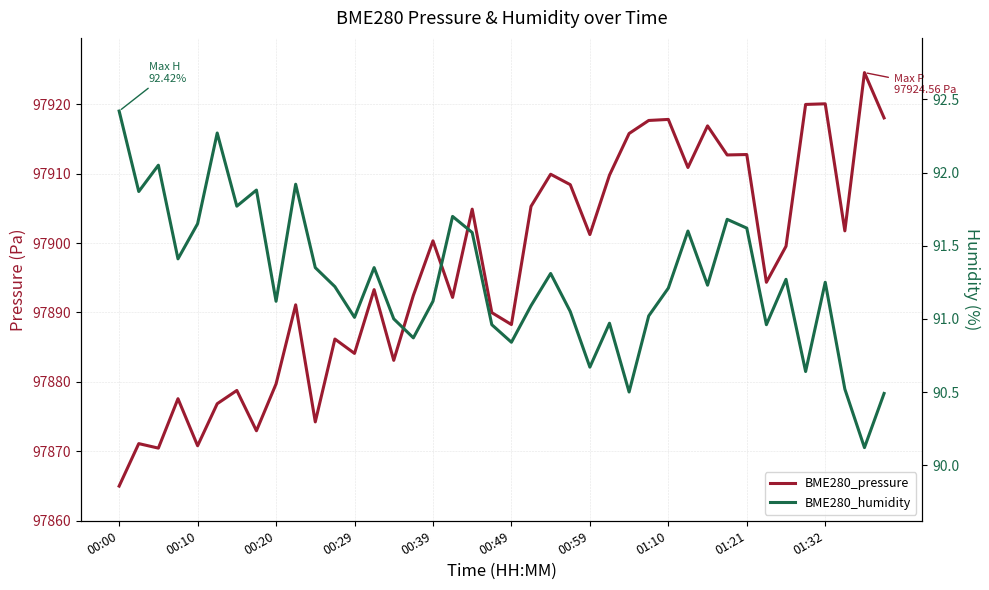

True or false: BME280_humidity and BME280_pressure intersect in this chart.

False